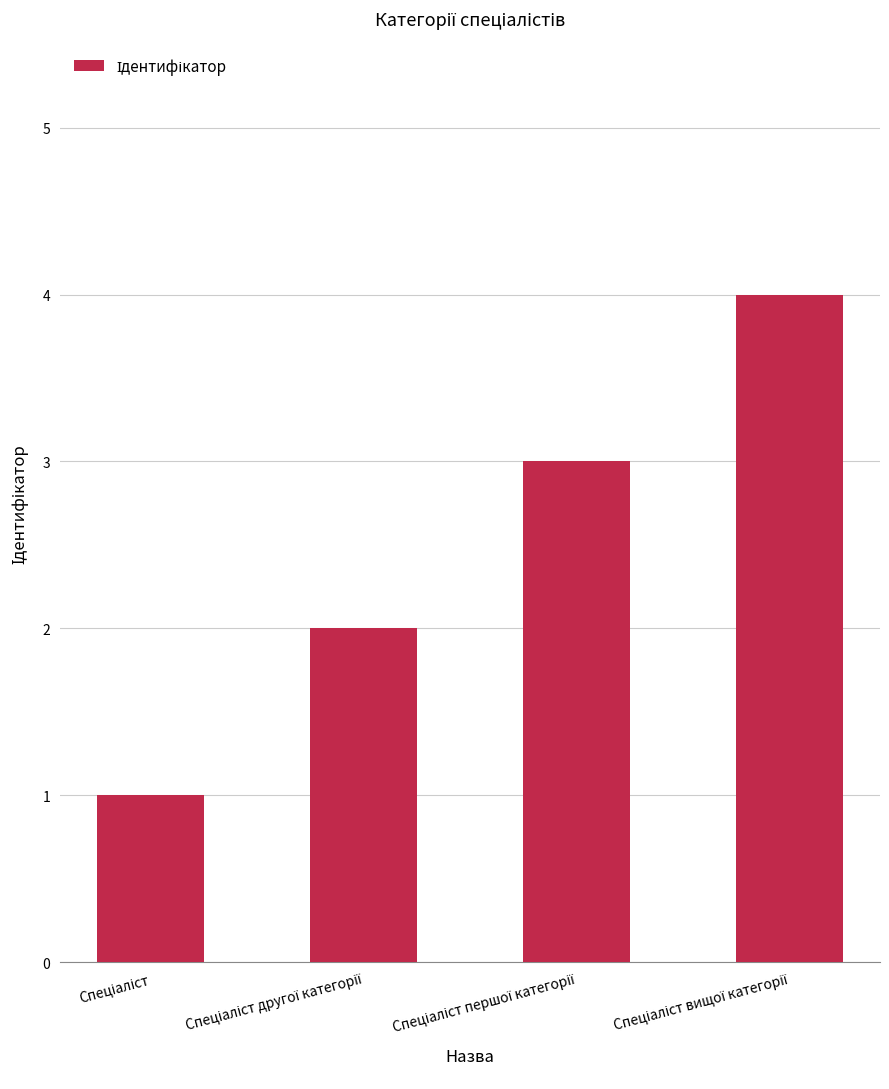

What is the greatest value displayed?

4